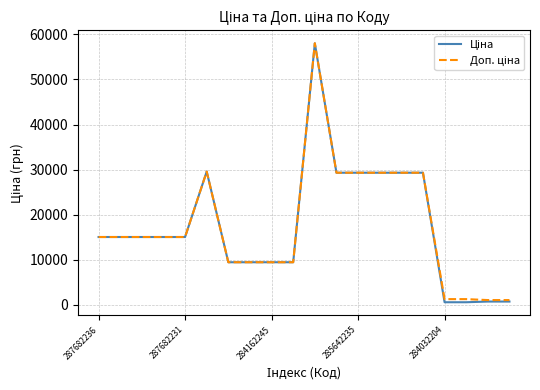

What is the maximum value shown in the chart?

58037.0